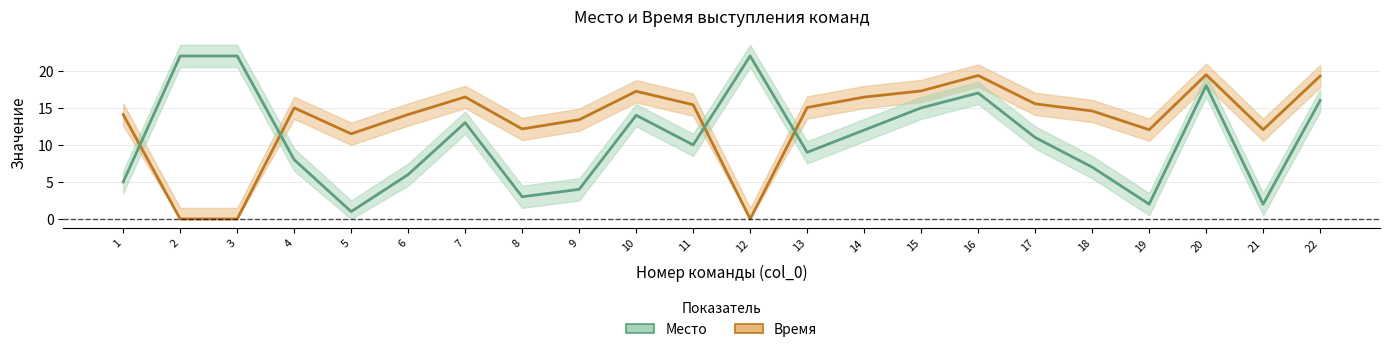

How many distinct data groups are displayed?

2